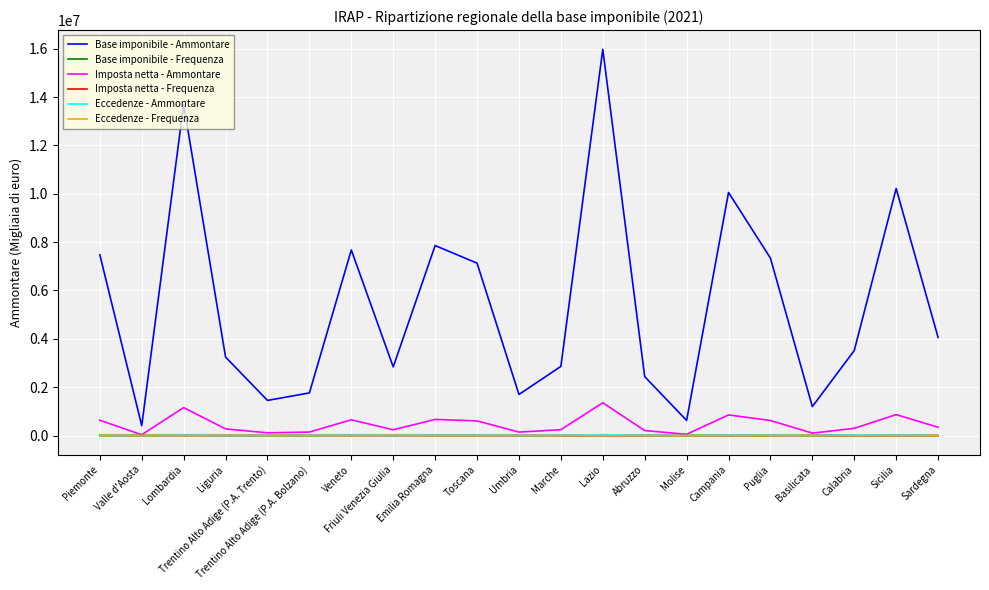

True or false: Imposta netta - Ammontare has a value of 1357221 at Lazio.

True